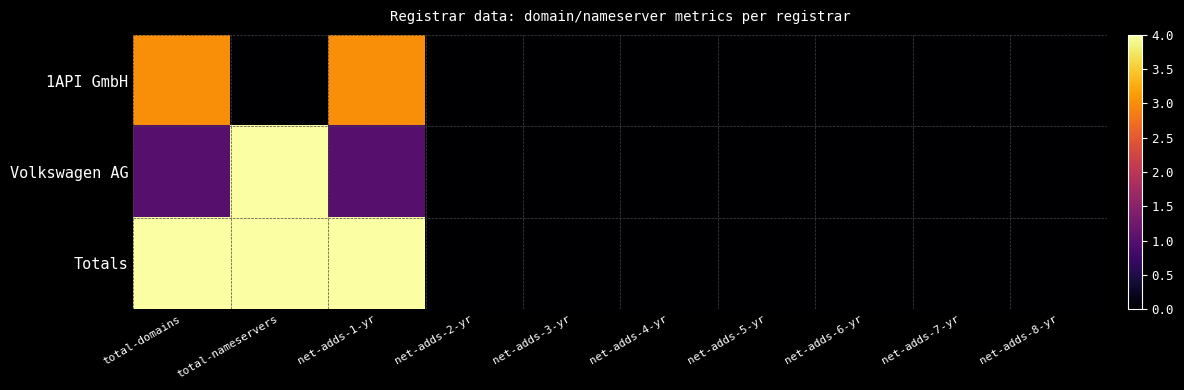

List the series in order of their peak value, lowest first.

1API GmbH, Volkswagen AG, Totals